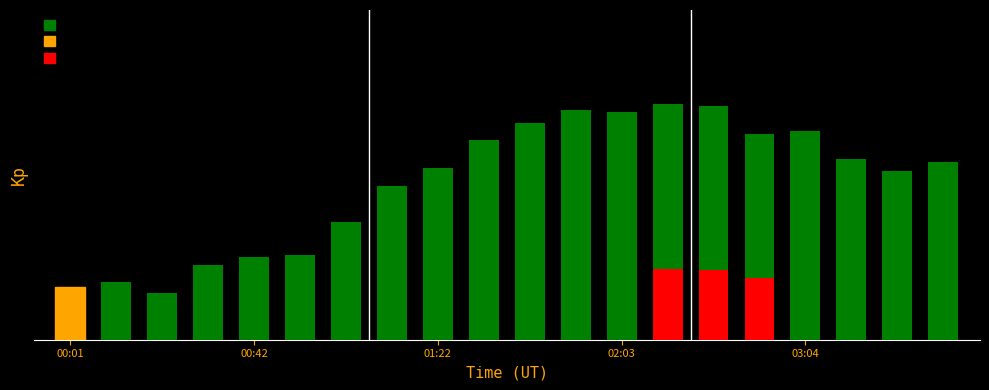

What is the difference between the maximum and minimum values?

4.0